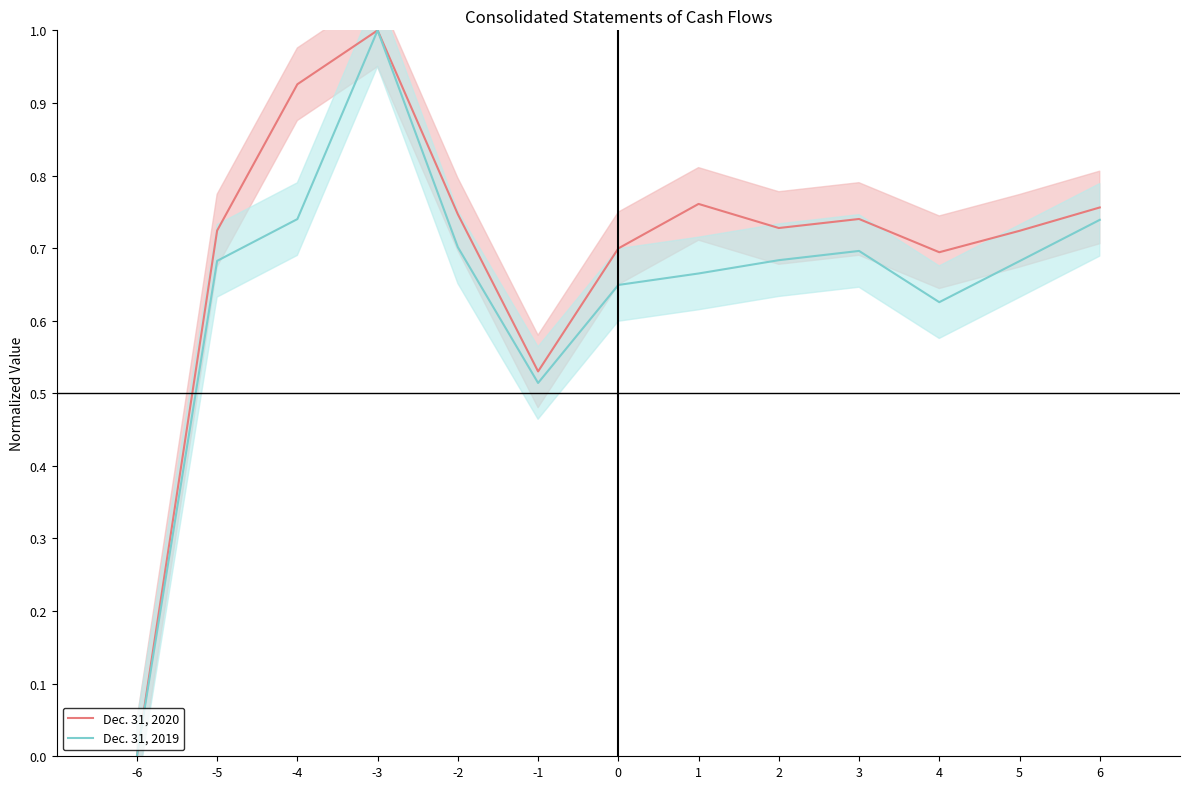

Reading left to right, what are all the values shown in this chart?

Dec. 31, 2020: -6=0.0	-5=0.7	-4=0.9	-3=1.0	-2=0.7	-1=0.5	0=0.7	1=0.8	2=0.7	3=0.7	4=0.7	5=0.7	6=0.8
Dec. 31, 2019: -6=0.0	-5=0.7	-4=0.7	-3=1.0	-2=0.7	-1=0.5	0=0.6	1=0.7	2=0.7	3=0.7	4=0.6	5=0.7	6=0.7